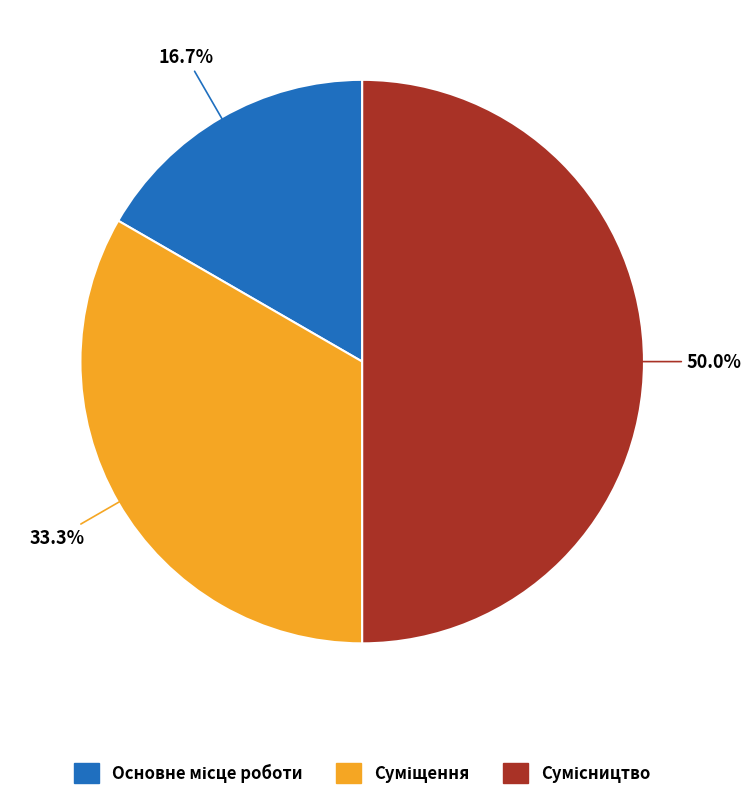

To the nearest percent, what is the difference between the Сумісництво and Суміщення slice percentages?

17%